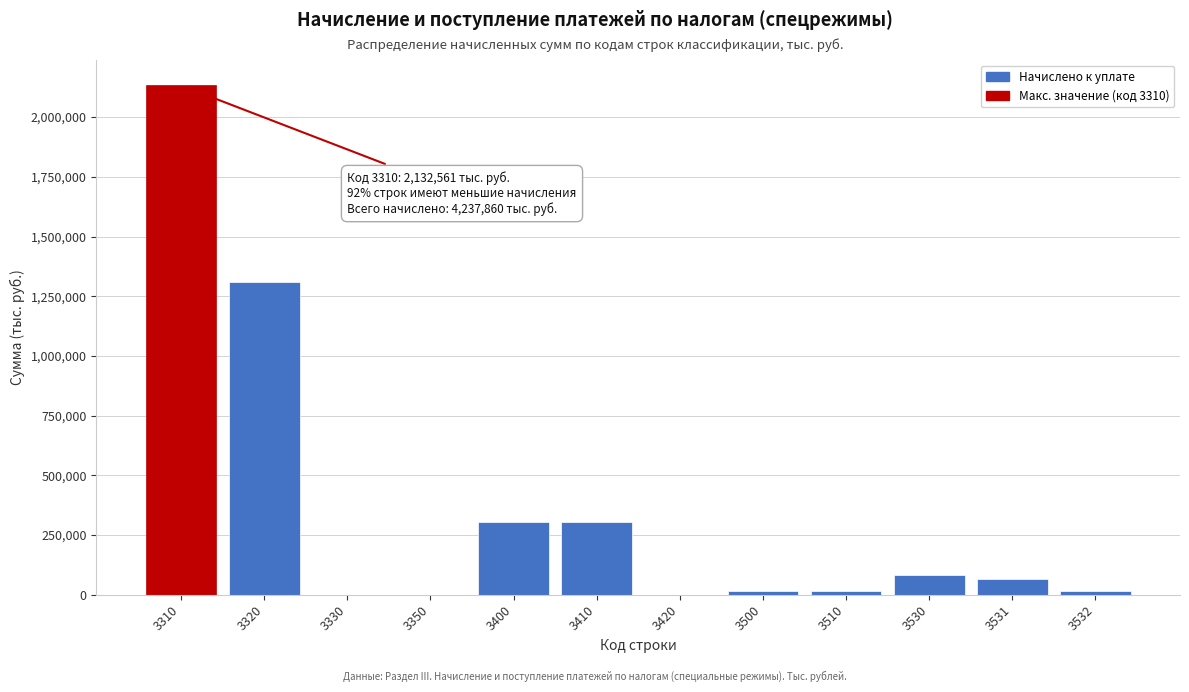

What is the greatest value displayed?

2132561